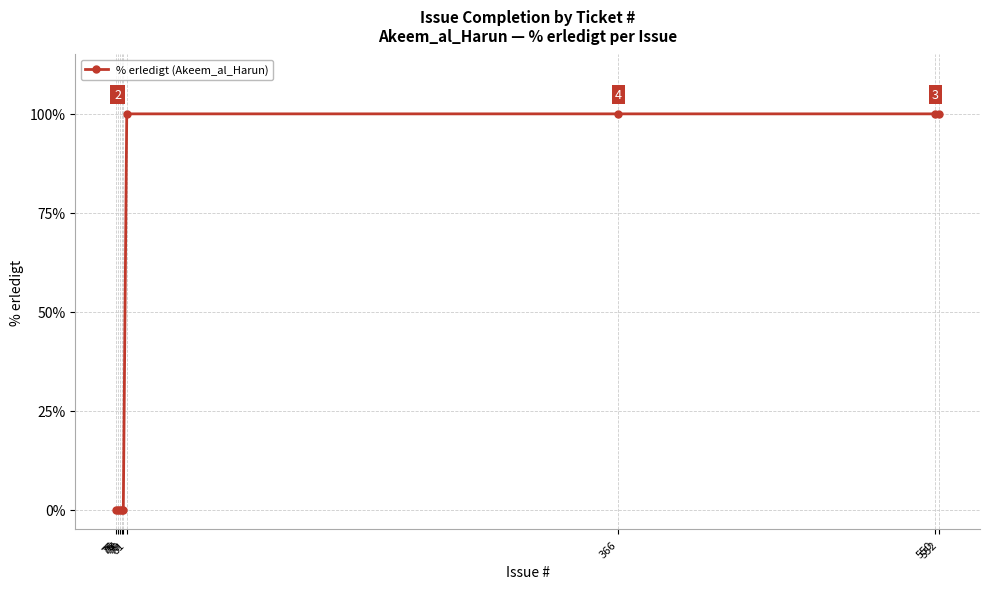

True or false: the data shows 100 at 81.

True